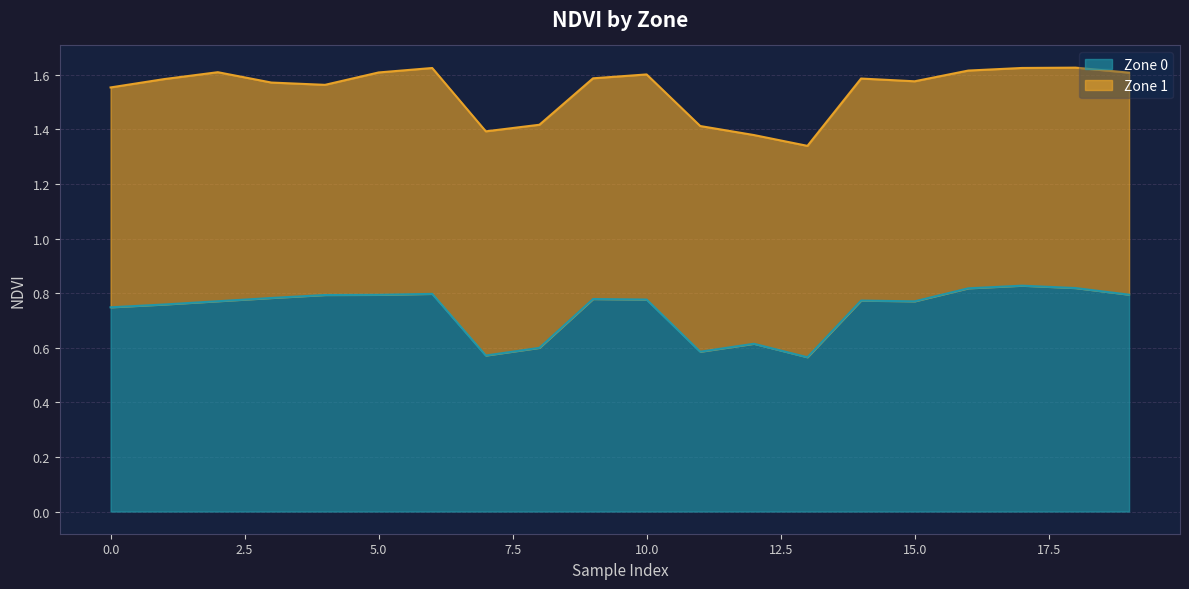

Rank the categories by value from lowest to highest.

13, 7, 11, 8, 12, 0, 1, 15, 2, 14, 10, 9, 3, 4, 5, 19, 6, 16, 18, 17